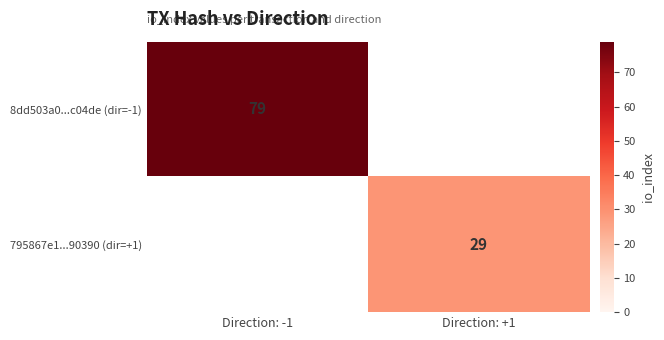

Is the value of 795867e1...90390 (dir=+1) at Direction: +1 greater than the value of 8dd503a0...c04de (dir=-1) at Direction: -1?

No